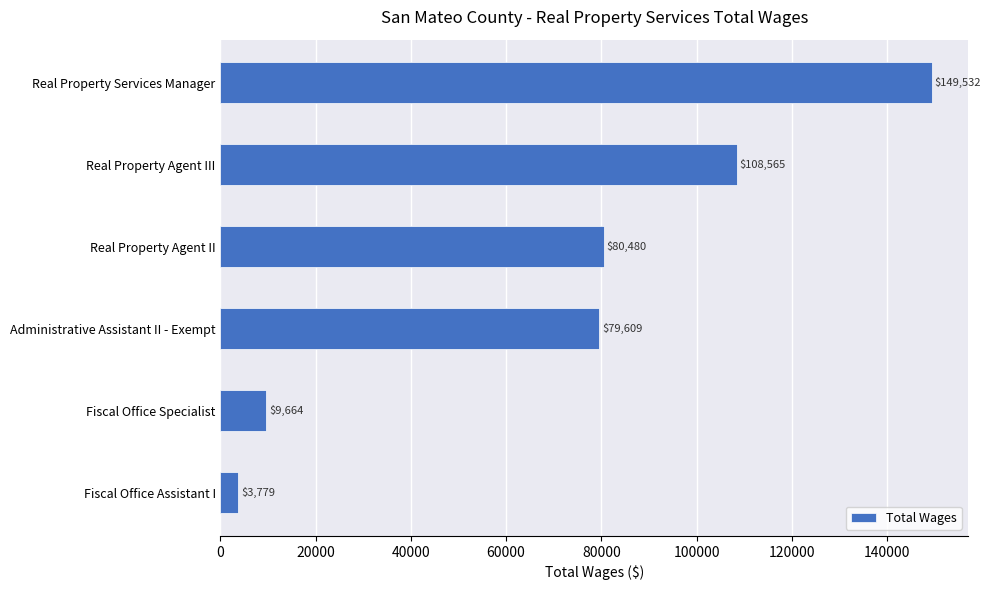

Reading bottom to top, list all the values displayed in this chart.

3779	9664	79609	80480	108565	149532